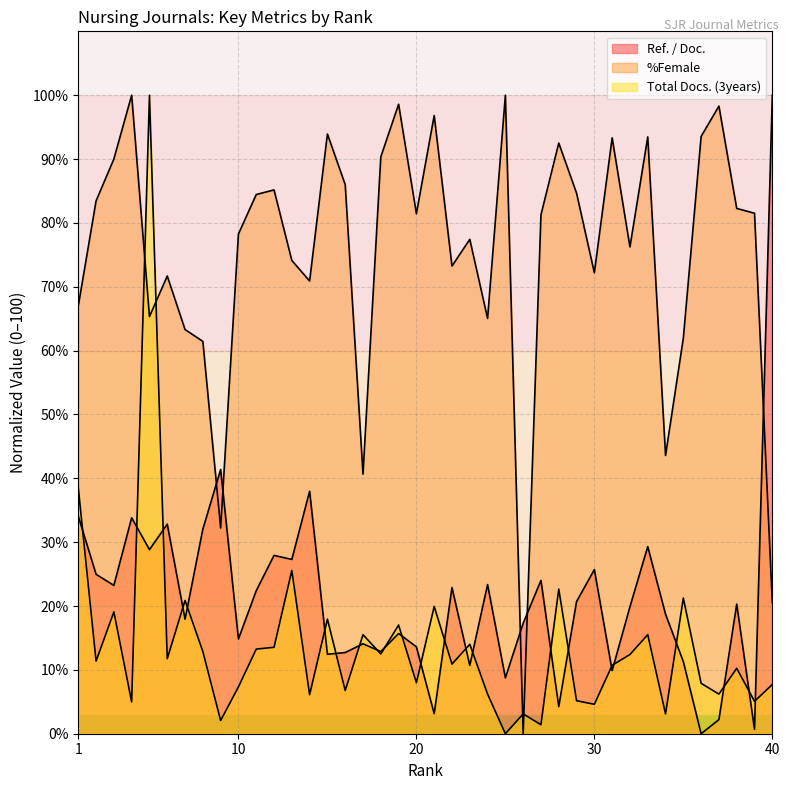

At which category does the chart reach its peak across all series?

40